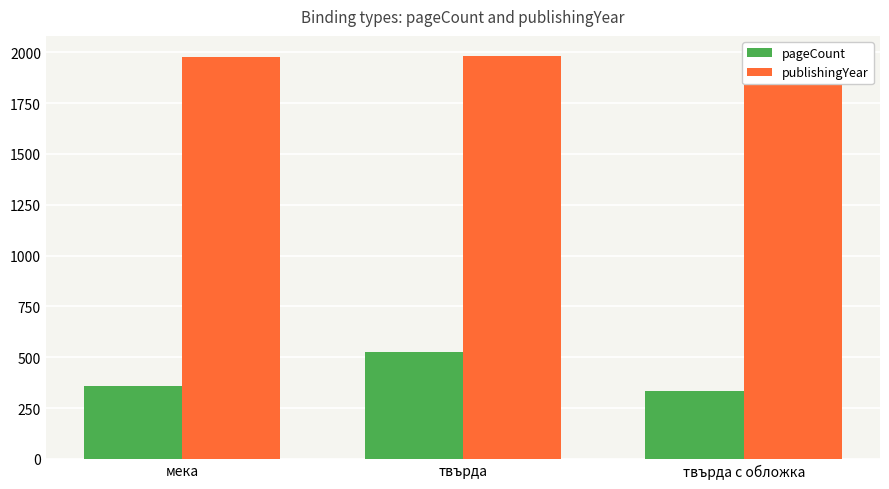

What are all the series names shown in the legend?

pageCount, publishingYear